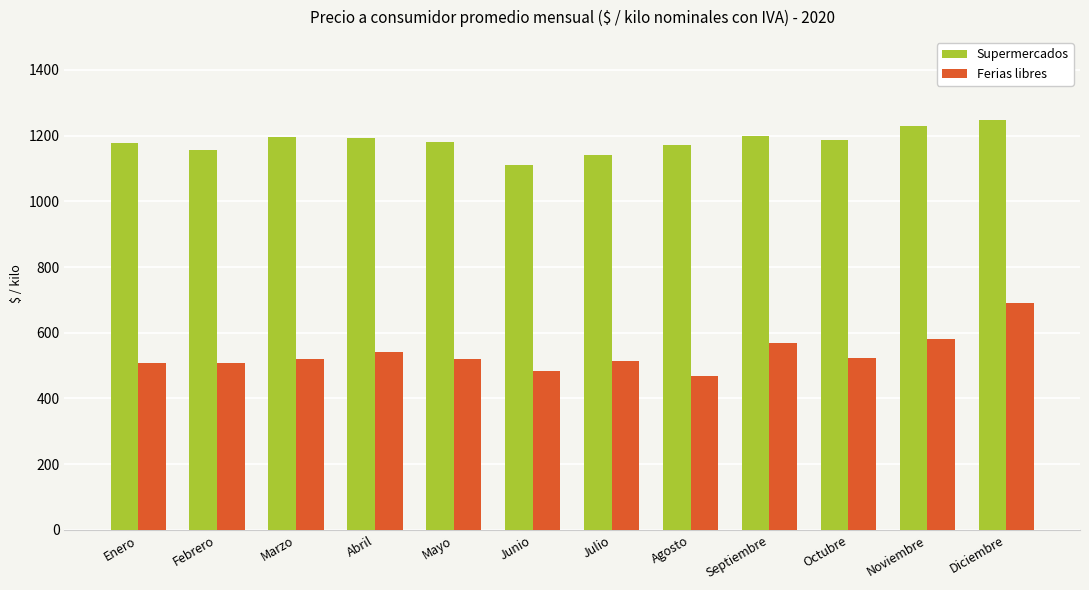

What is the total value across all series at Febrero?

1666.9